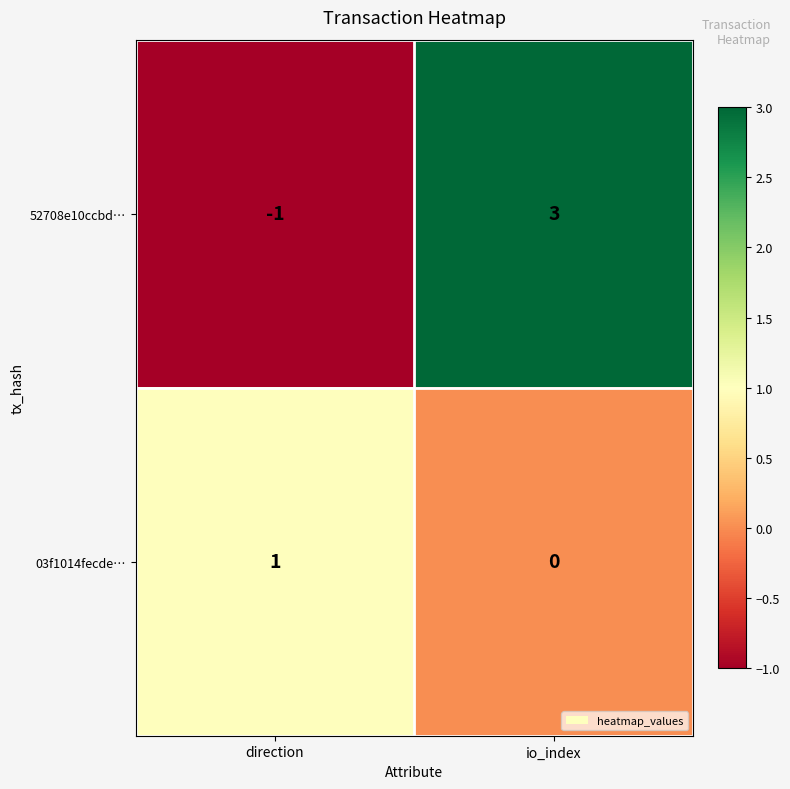

What is the difference between the highest and lowest values at direction?

2